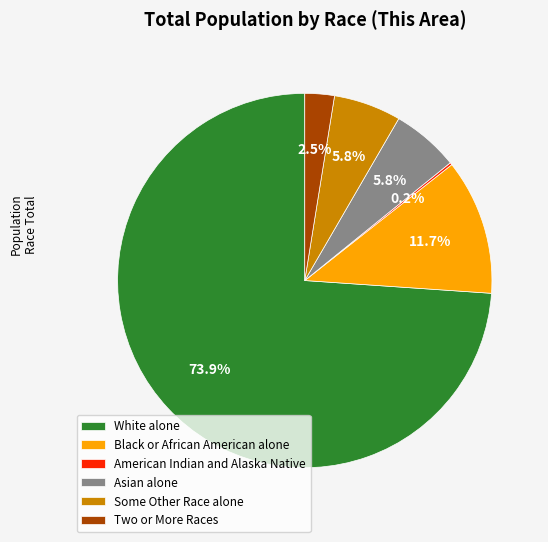

To the nearest percent, what is the combined percentage of Two or More Races and White alone?

76%